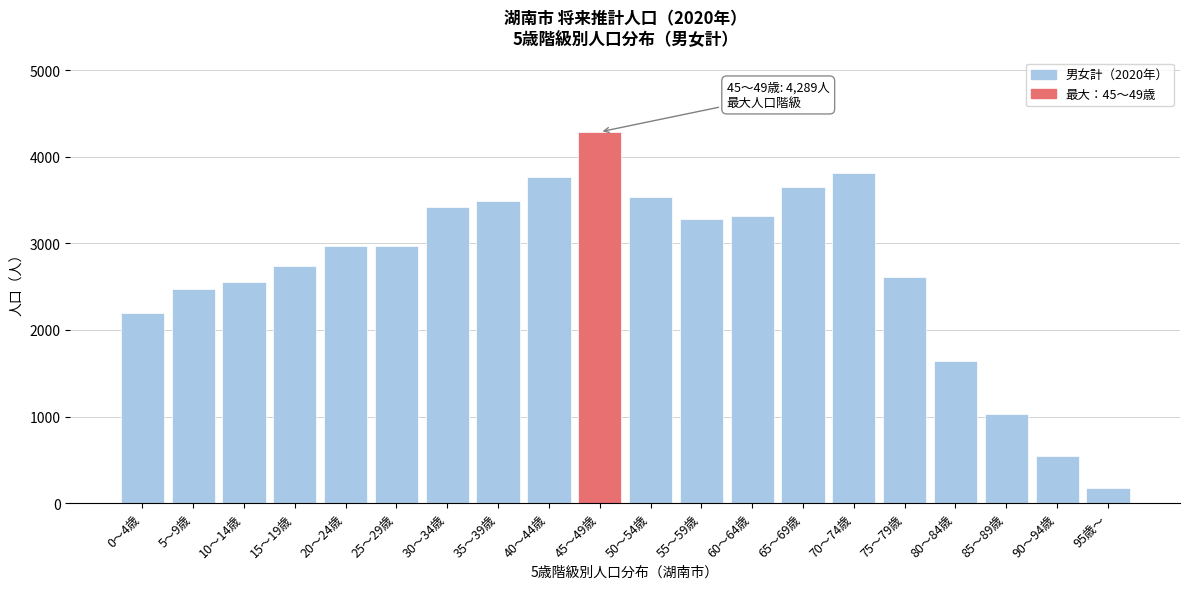

What is the difference between the values at 60～64歳 and 50～54歳?

225